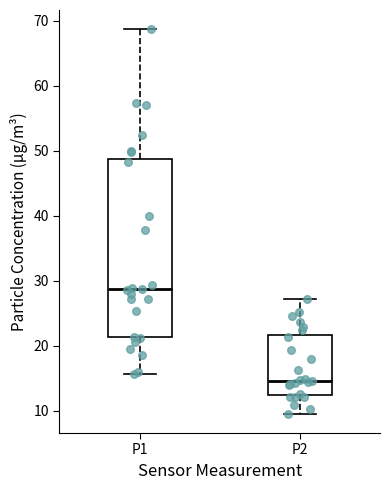

Which box is the tallest, from its lower edge to its upper edge?

P1